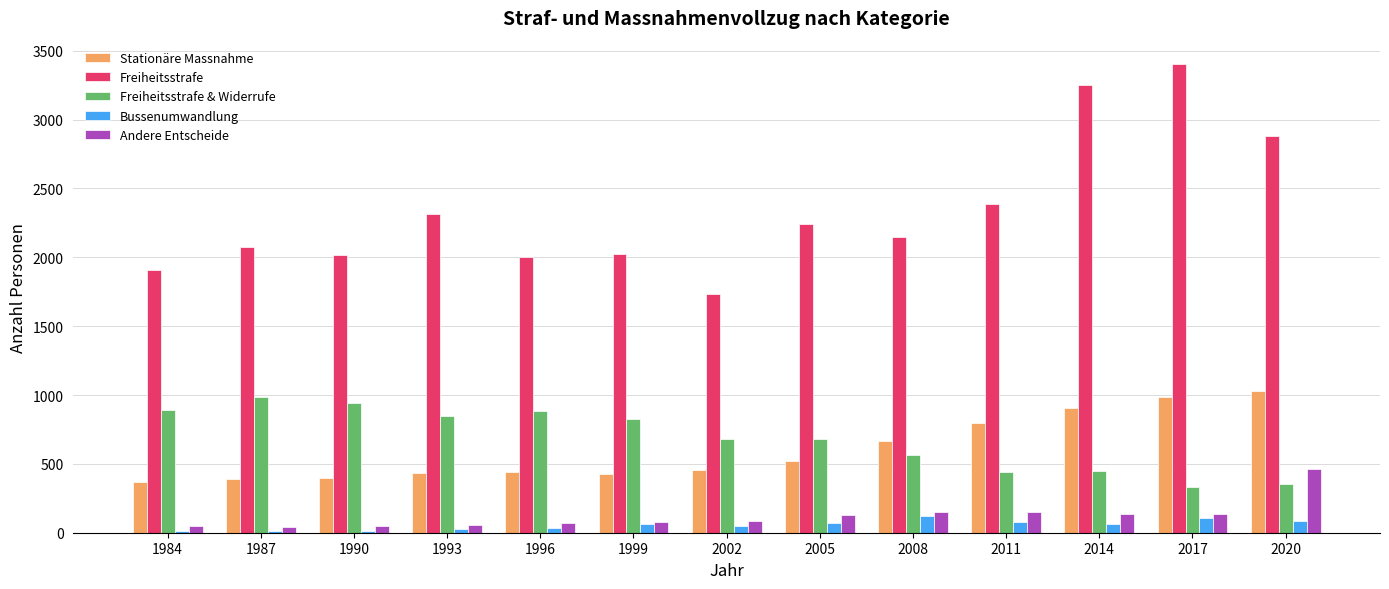

What value does the Bussenumwandlung series have at 1990, to the nearest 5?

15